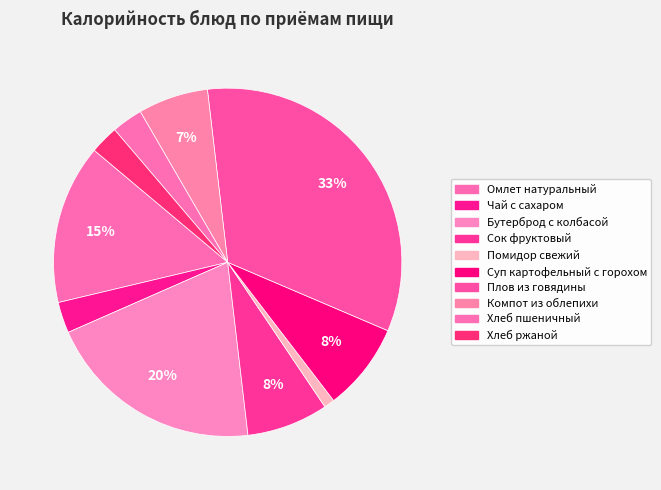

Do Плов из говядины and Омлет натуральный together represent more than half of the pie?

No